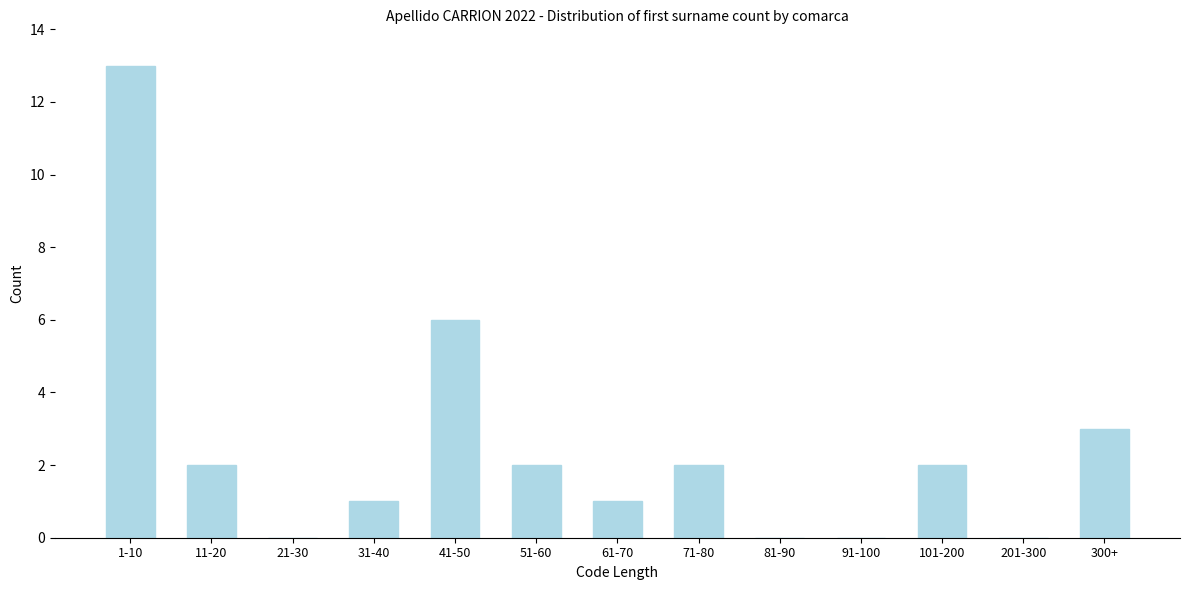

Reading left to right, extract all data points from this chart.

1-10=13	11-20=2	21-30=0	31-40=1	41-50=6	51-60=2	61-70=1	71-80=2	81-90=0	91-100=0	101-200=2	201-300=0	300+=3